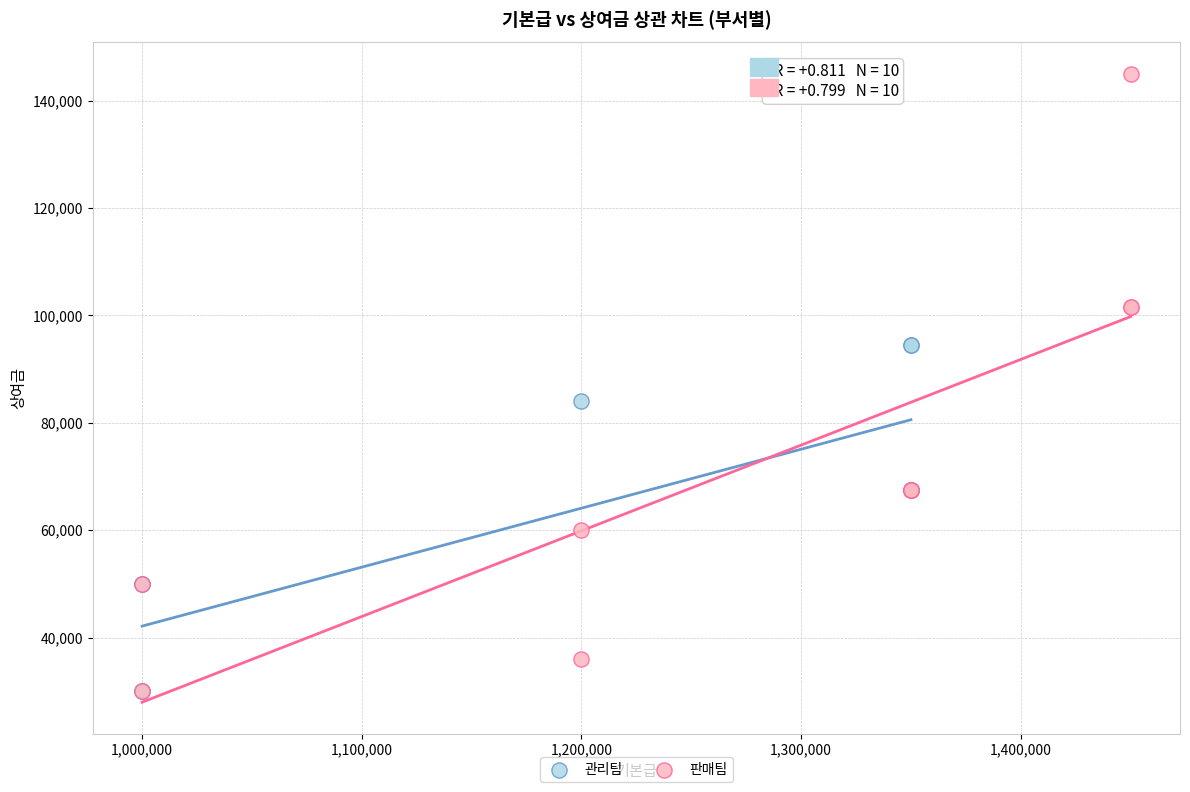

Which series has the widest spread of Y values?

판매팀